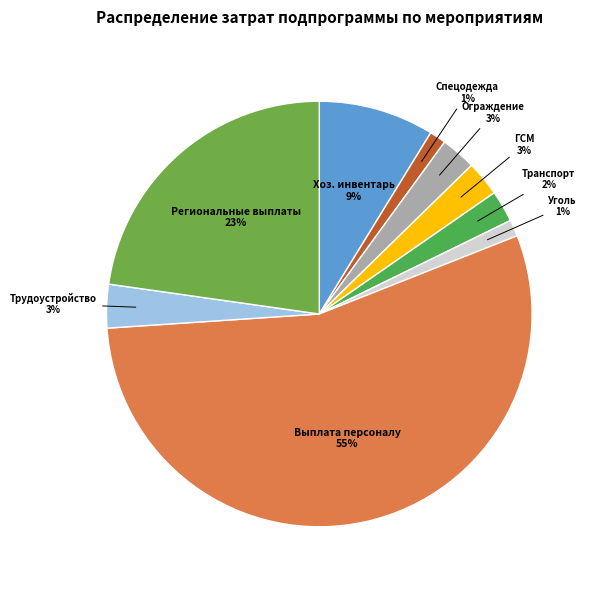

To the nearest percent, what is the difference between the largest and smallest slice percentages?

54%